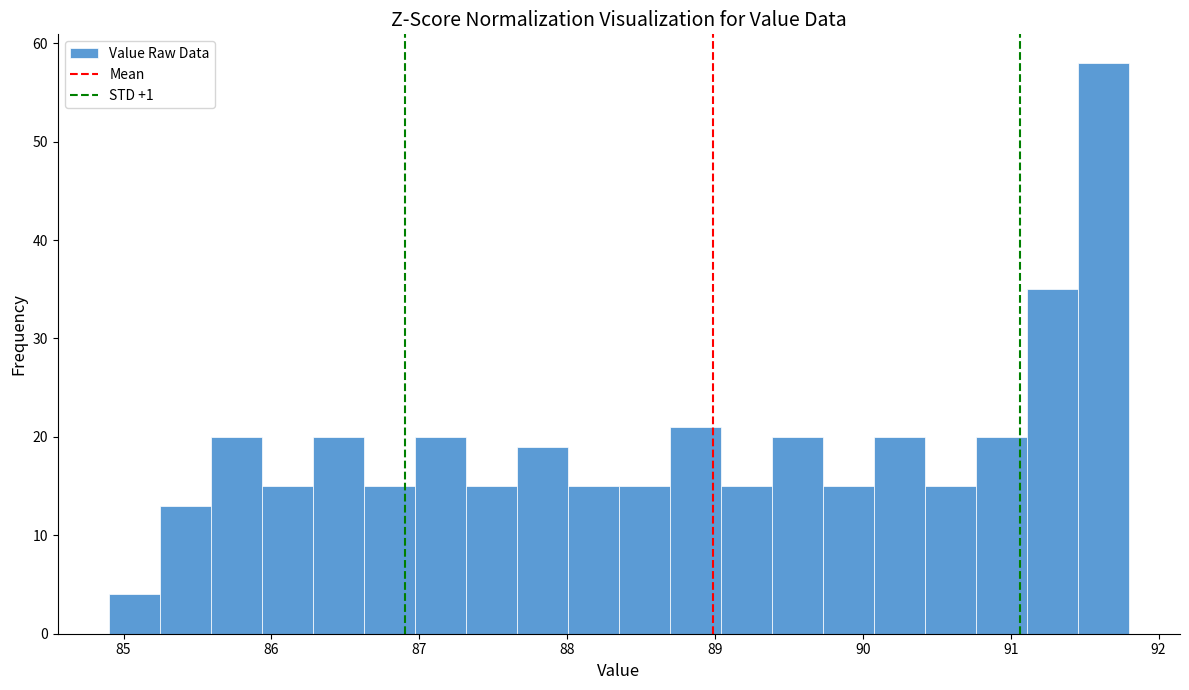

Read against the x-axis, roughly where is the centre of the tallest bar?

91.6